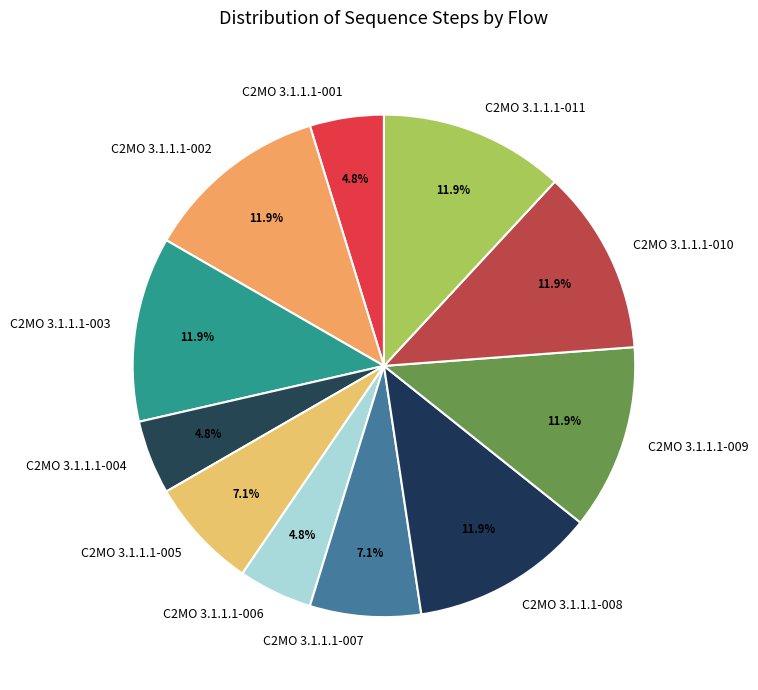

True or false: C2MO 3.1.1.1-007 accounts for 7% of the total.

True